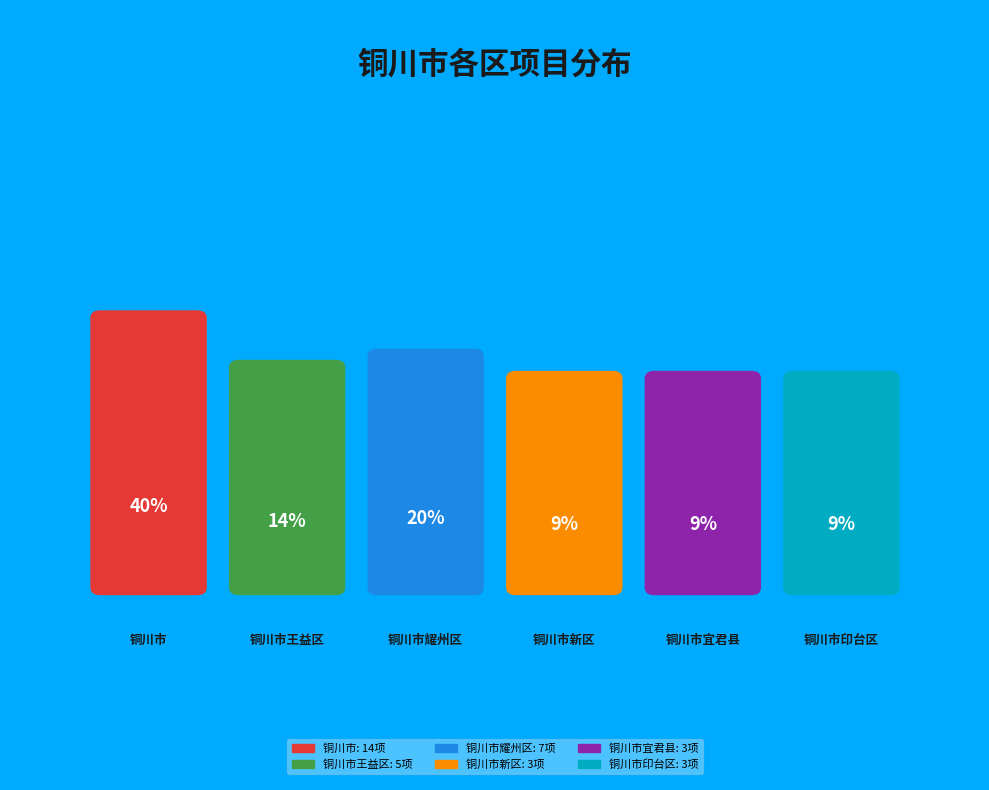

What percentage do 铜川市 and 铜川市王益区 together represent?

54.3%